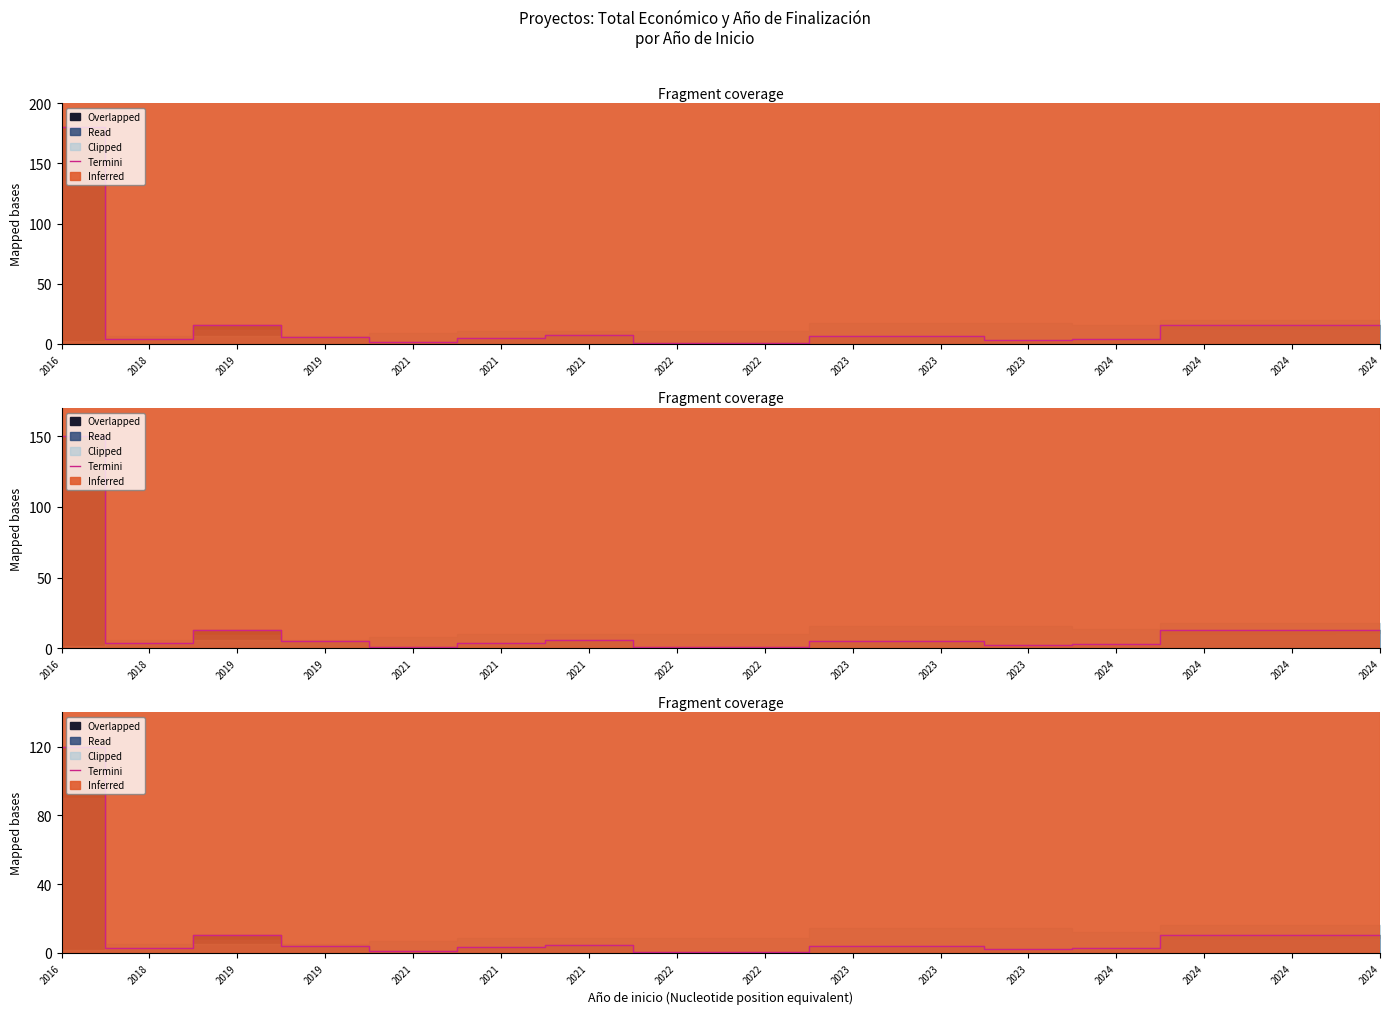

Reading left to right, list all the values displayed in this chart.

2016=120.0	2018=2.8	2019=10.3	2019=4.0	2021=0.9	2021=3.2	2021=4.8	2022=0.7	2022=0.6	2023=4.3	2023=4.3	2023=2.1	2024=2.8	2024=10.2	2024=10.3	2024=10.6